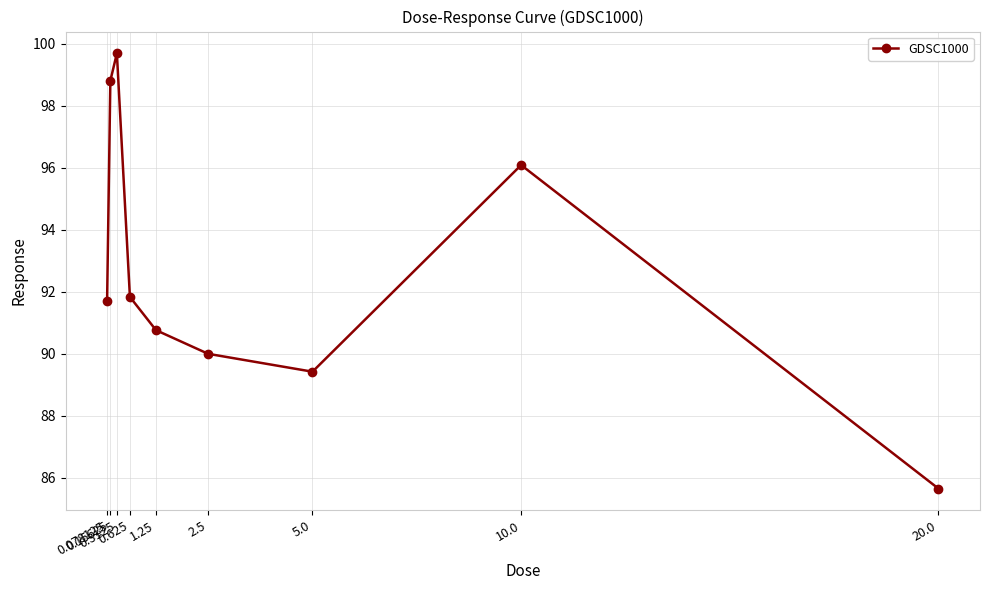

Is it true that the value at 10.0 is 96.1?

True